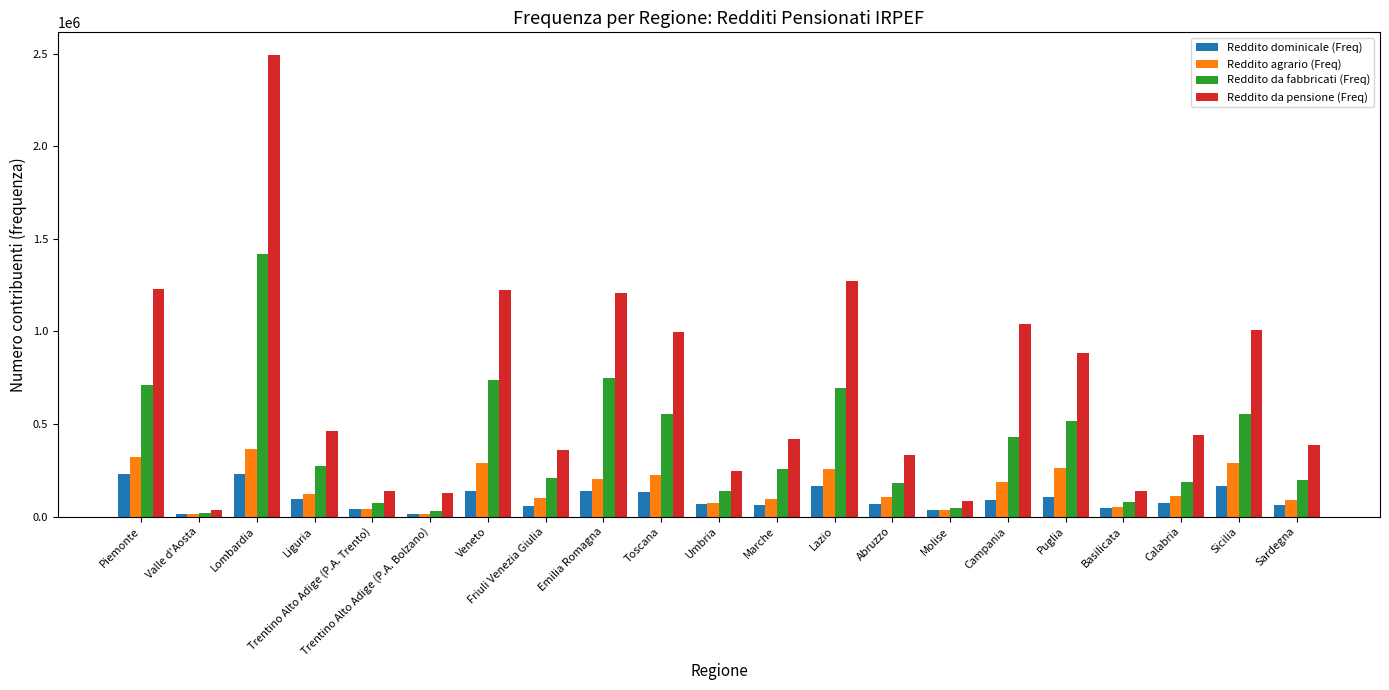

What value does the Reddito dominicale (Freq) series have at Umbria, to the nearest 10?

66030